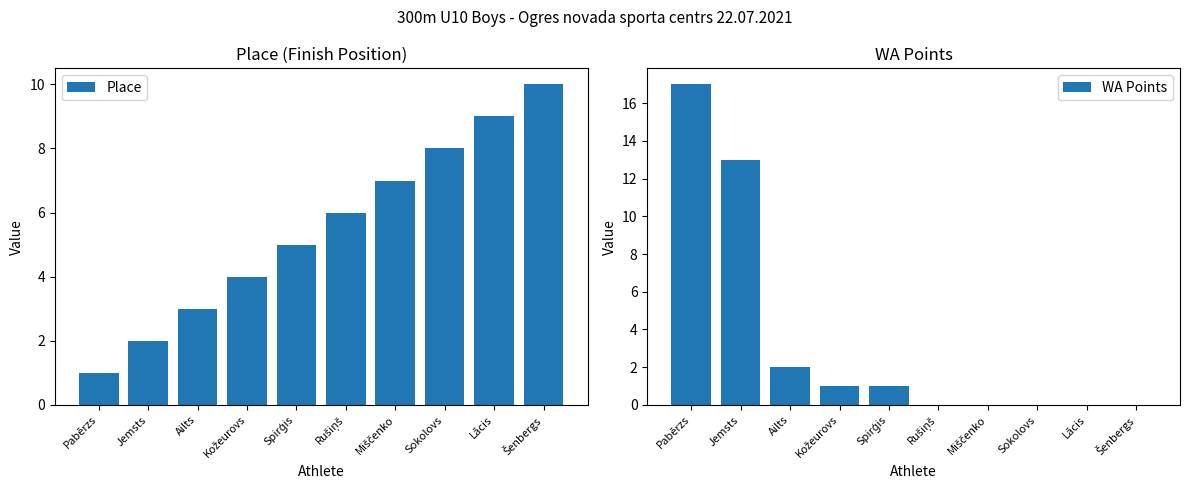

How many Place values are between 3 and 8?

6